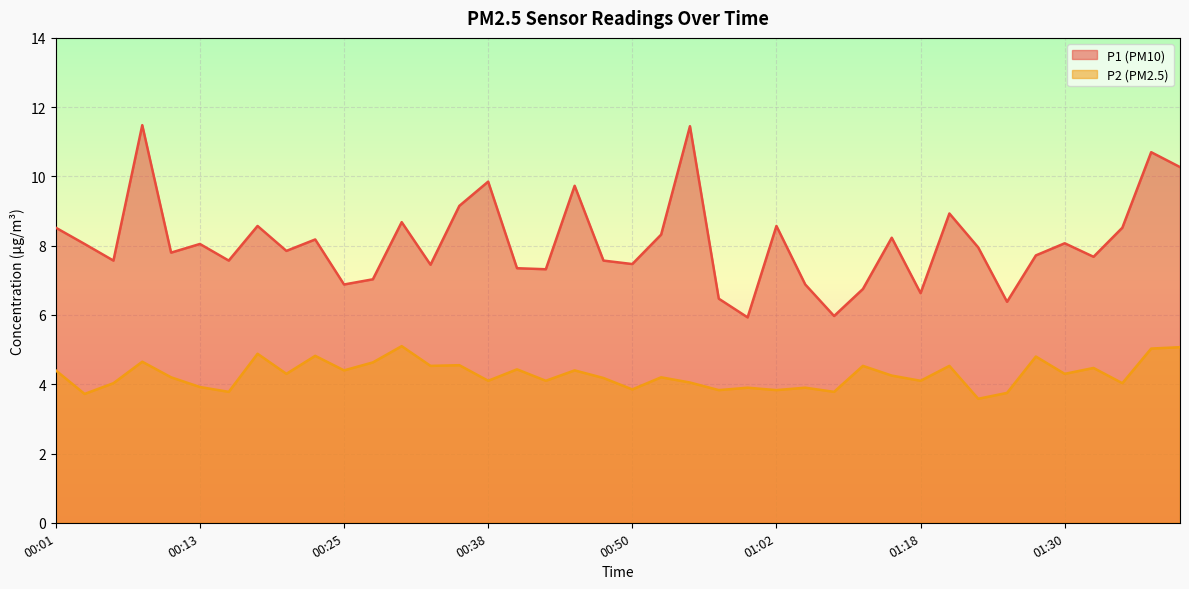

How many lines are shown in the chart?

2